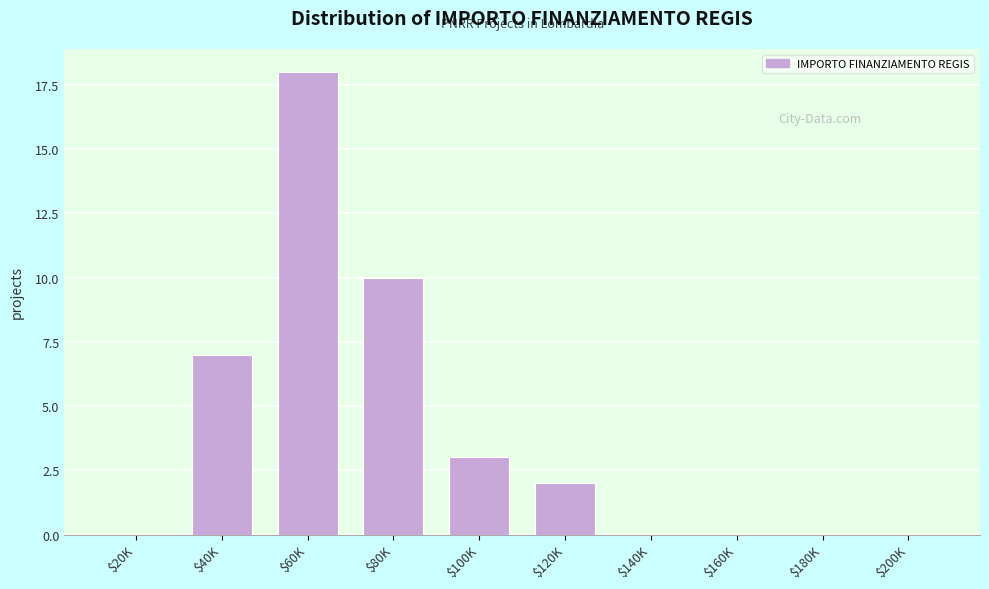

What is the sum of all values?

40